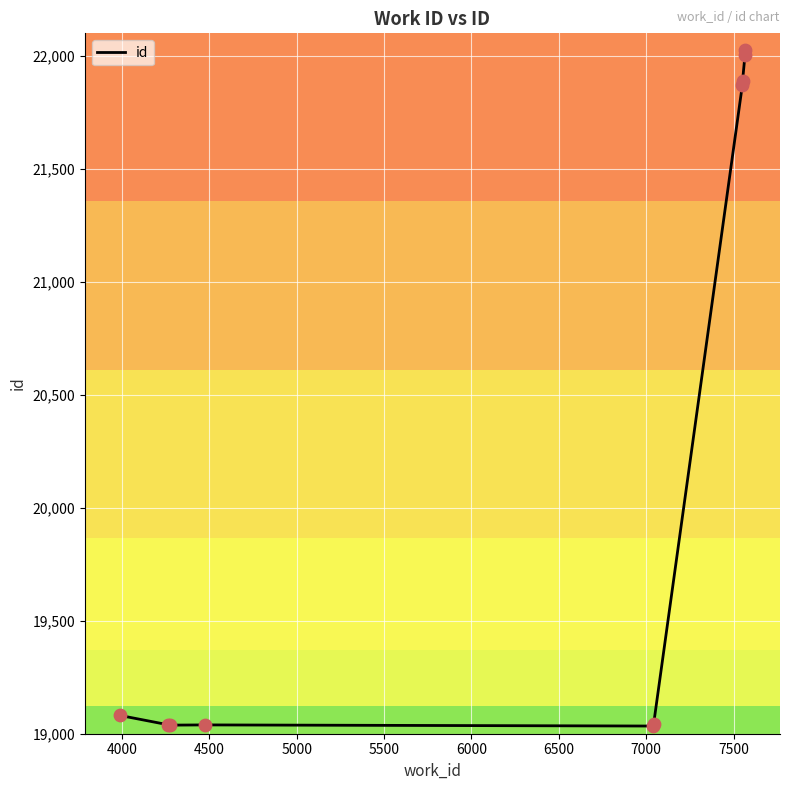

Between 6000 and 5000, which is larger?

6000